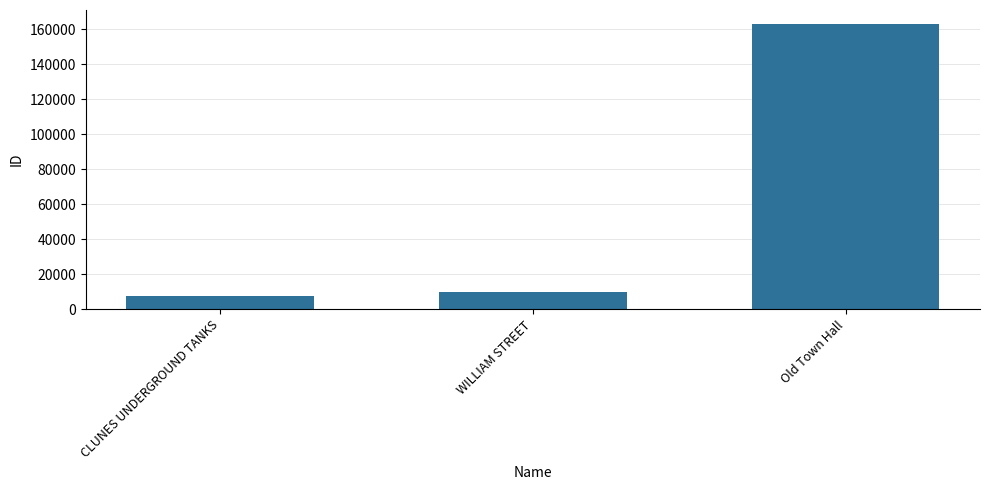

Where is the data nearest to the value 85077?

WILLIAM STREET